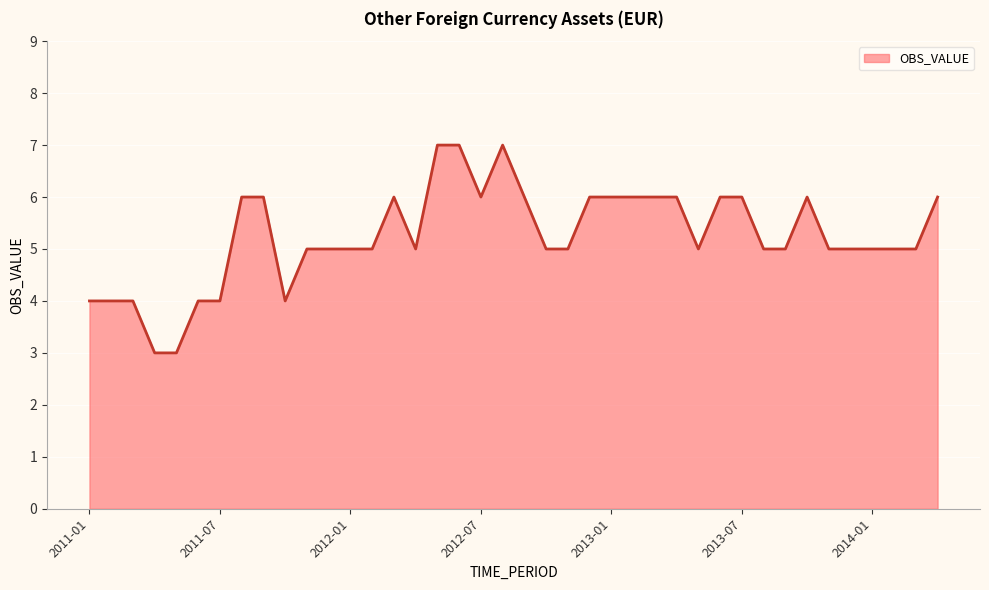

What is the smallest value displayed?

3